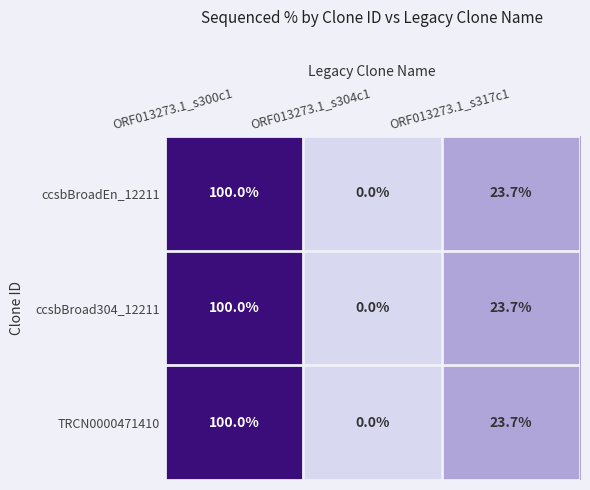

How many series are shown in this chart?

3